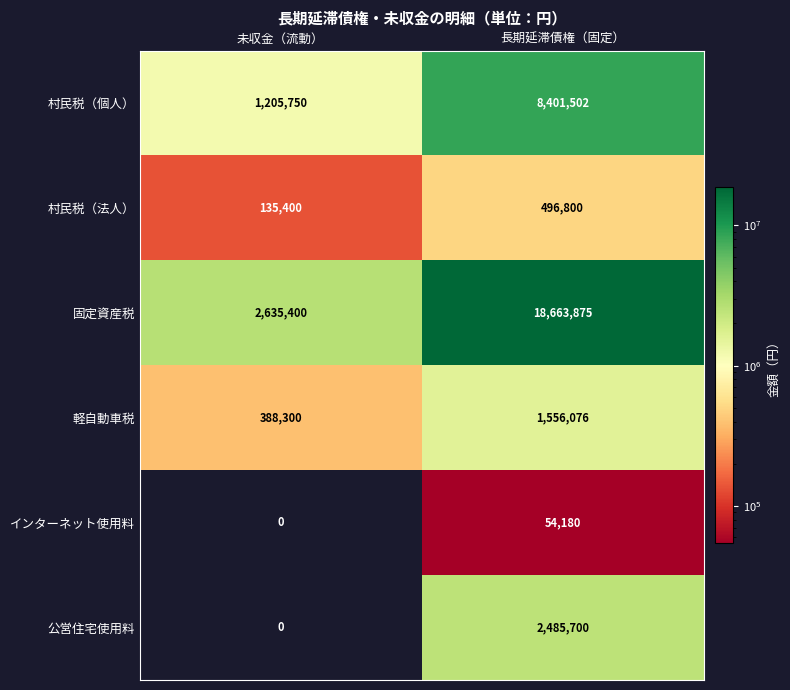

Reading right to left, list all the values displayed in this chart.

村民税（個人）: 長期延滞債権（固定）=8401502	未収金（流動）=1205750
村民税（法人）: 長期延滞債権（固定）=496800	未収金（流動）=135400
固定資産税: 長期延滞債権（固定）=18663875	未収金（流動）=2635400
軽自動車税: 長期延滞債権（固定）=1556076	未収金（流動）=388300
インターネット使用料: 長期延滞債権（固定）=54180	未収金（流動）=0
公営住宅使用料: 長期延滞債権（固定）=2485700	未収金（流動）=0